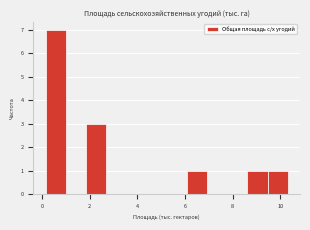

Reading left to right, transcribe this chart: for each bar, give the range it covers on the x-axis and its height. Neither the bar edges nor the heights are printed on the chart, so give them approximately, as read against the axes.

0.2 to 1.0: 7
1.0 to 1.8: 0
1.8 to 2.6: 3
2.6 to 3.6: 0
3.6 to 4.4: 0
4.4 to 5.2: 0
5.2 to 6.0: 0
6.0 to 7.0: 1
7.0 to 7.8: 0
7.8 to 8.6: 0
8.6 to 9.4: 1
9.4 to 10.4: 1